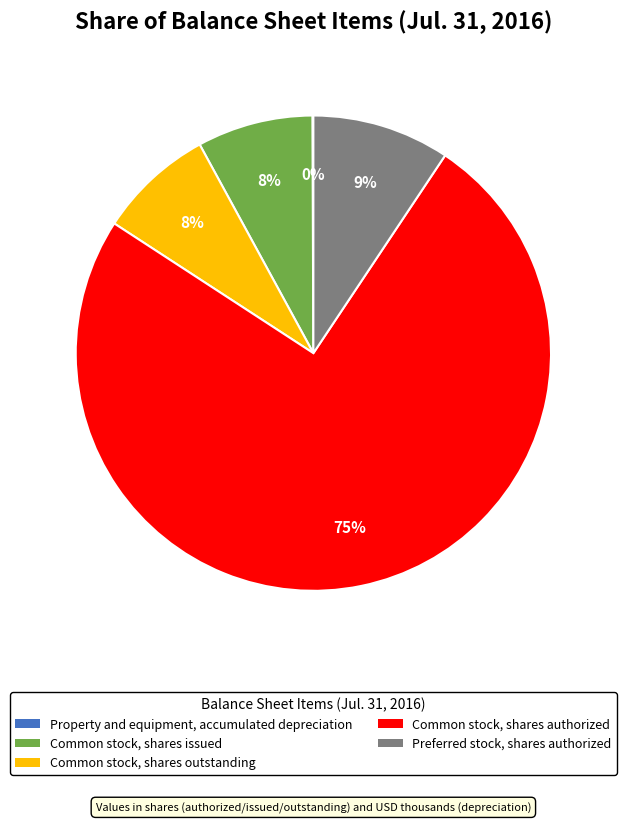

The Common stock, shares outstanding slice represents 8% of the pie. True or false?

True